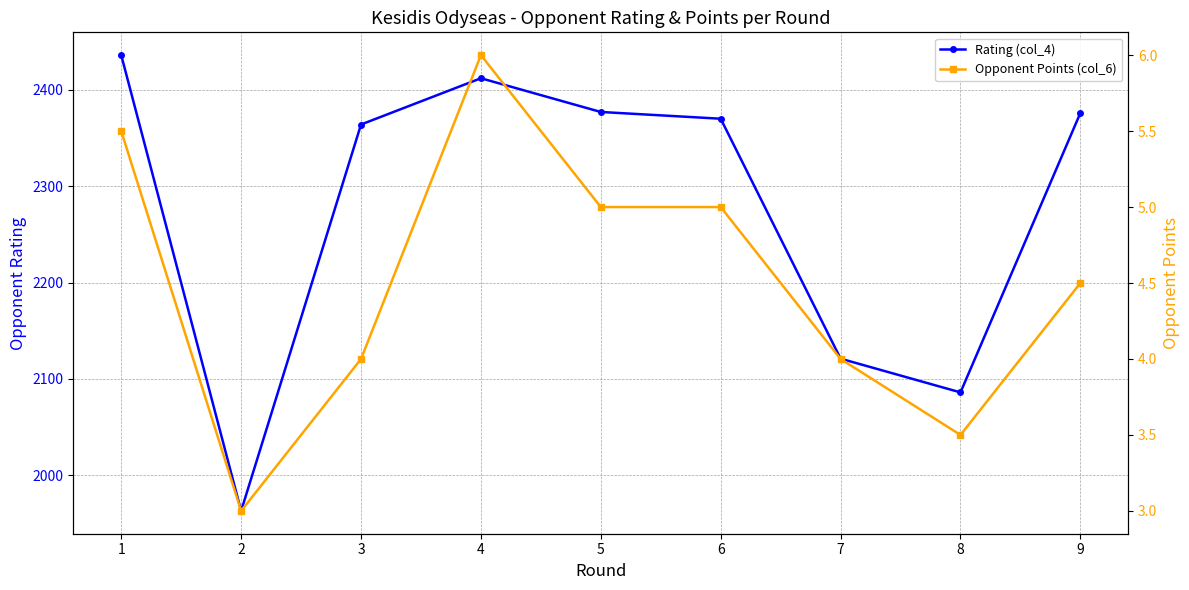

Is it true that Rating (col_4) equals 3746.5 at 5?

False